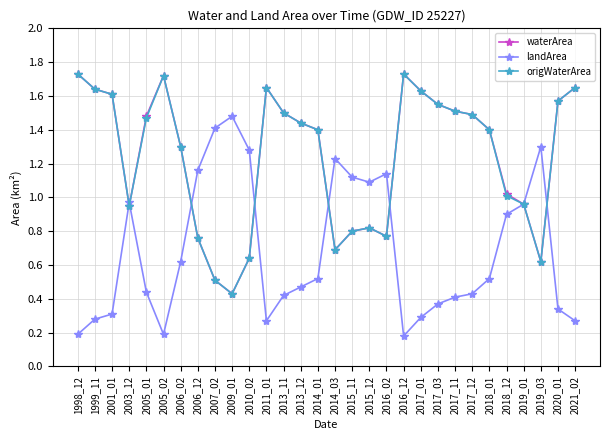

What are all the series names shown in the legend?

waterArea, landArea, origWaterArea